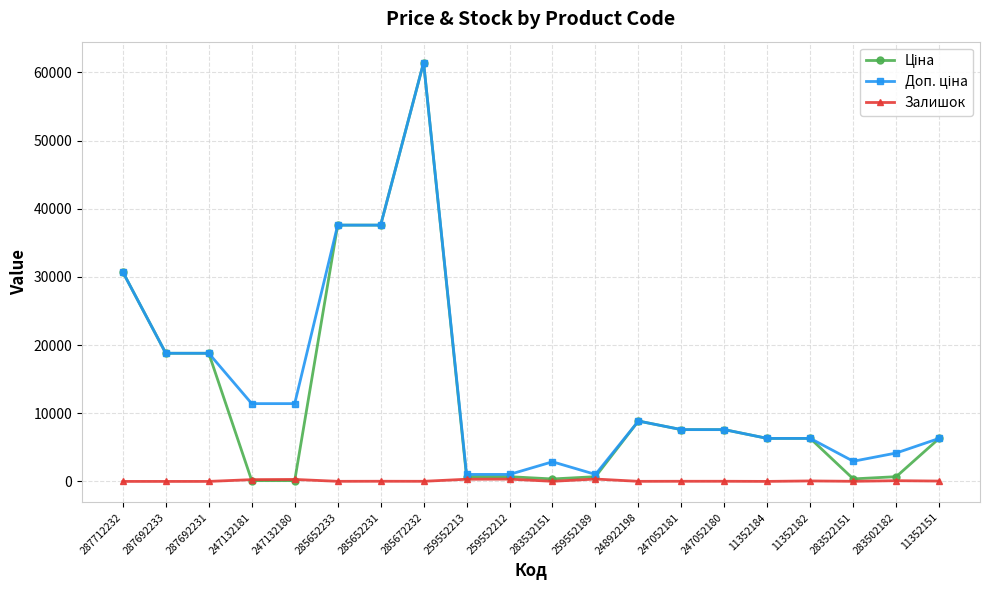

Which label corresponds to the largest value in the chart?

285672232